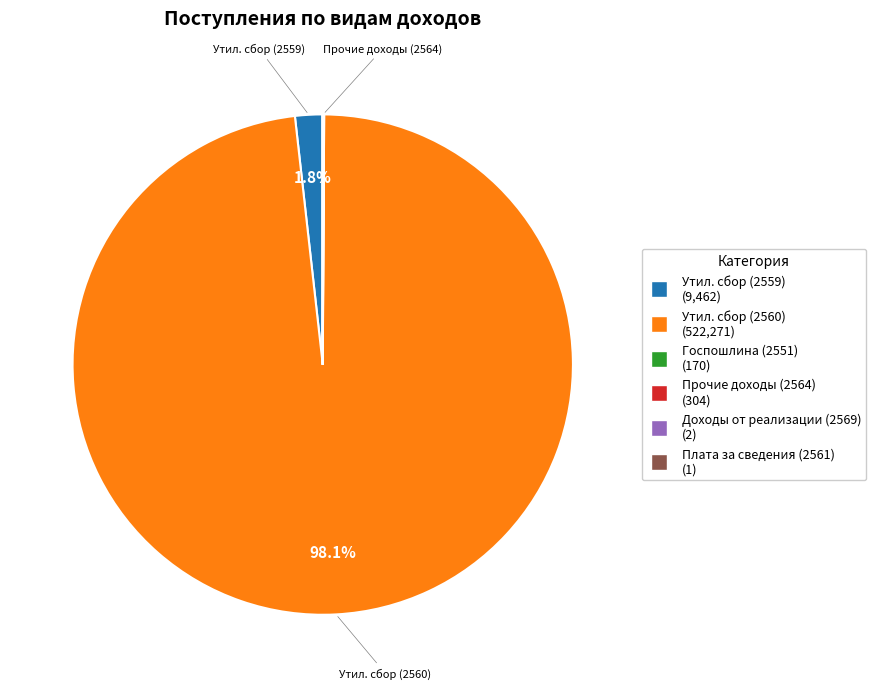

Is there a majority slice in this chart?

Yes